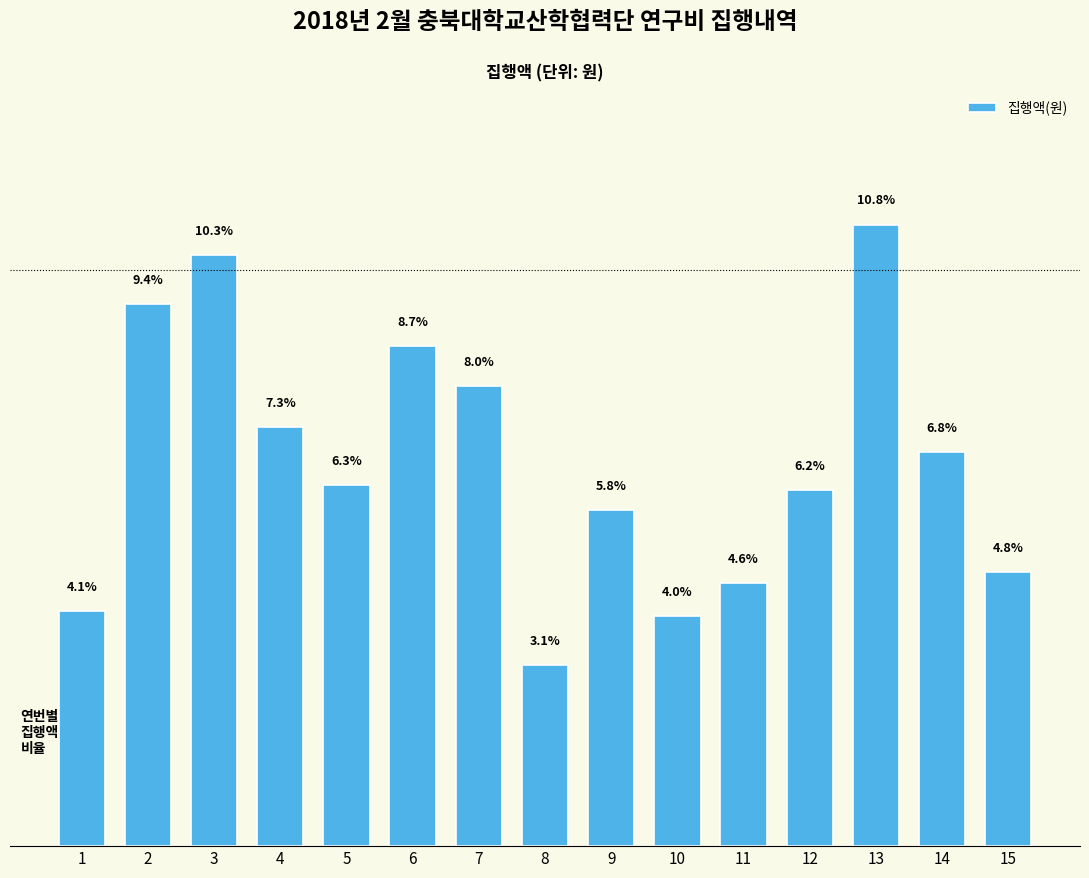

Reading left to right, list all the values displayed in this chart.

4.1	9.4	10.3	7.3	6.3	8.7	8.0	3.1	5.8	4.0	4.6	6.2	10.8	6.8	4.8